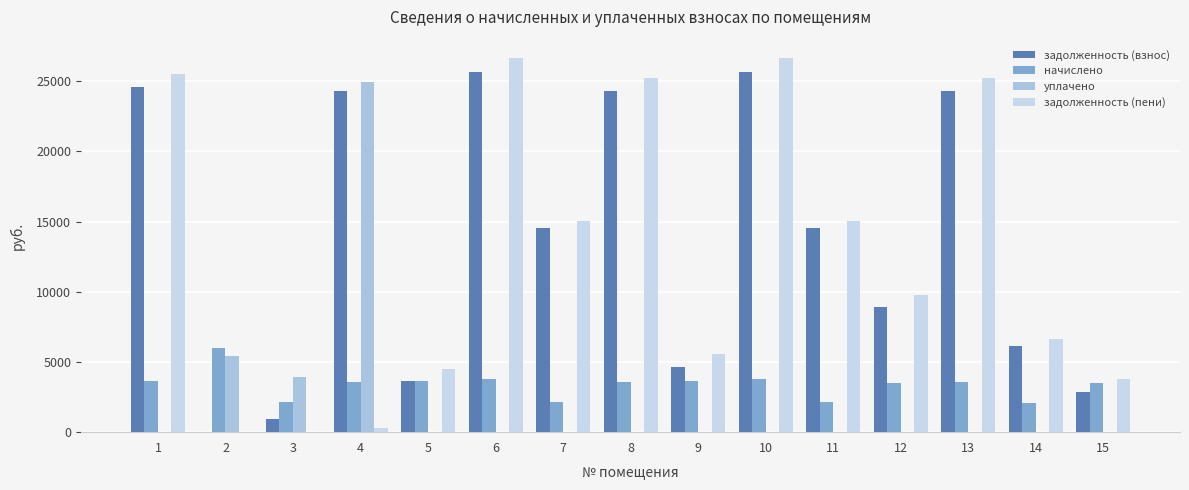

How many values in the задолженность (взнос) series exceed 14505?

8